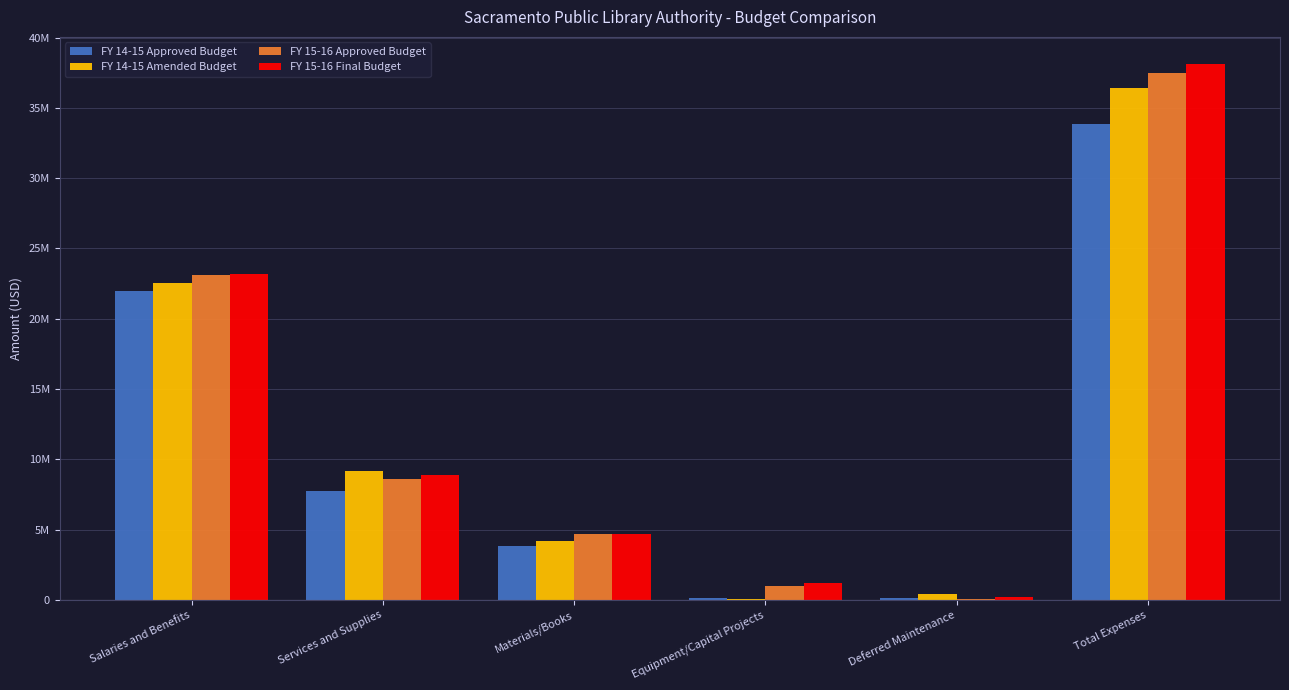

Where does the FY 14-15 Approved Budget series first go above 7780000?

Salaries and Benefits